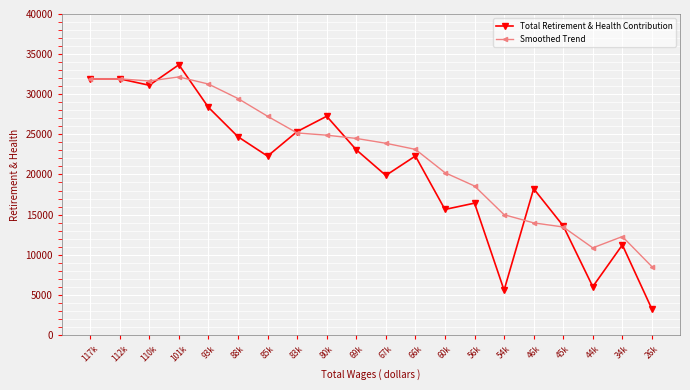

What are all the series names shown in the legend?

Total Retirement & Health Contribution, Smoothed Trend